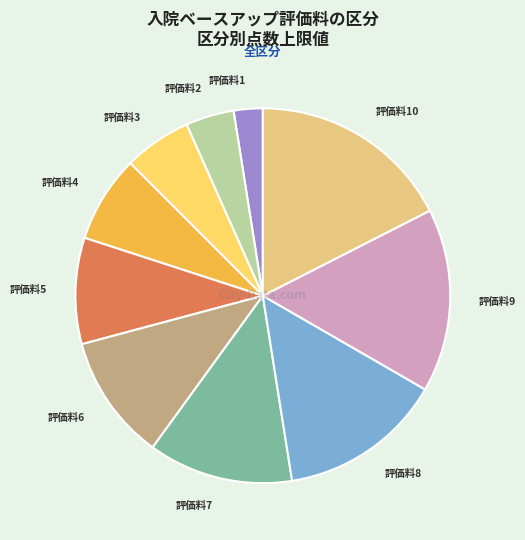

Is there any slice that represents more than half of the pie?

No